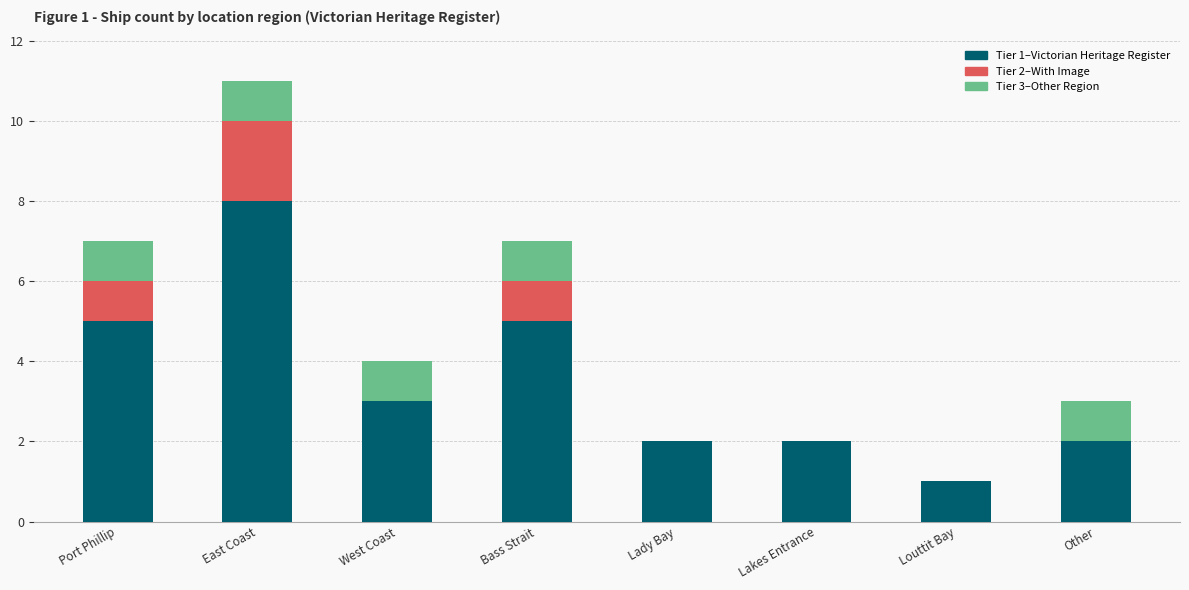

At which category is the sum across all series the highest?

East Coast